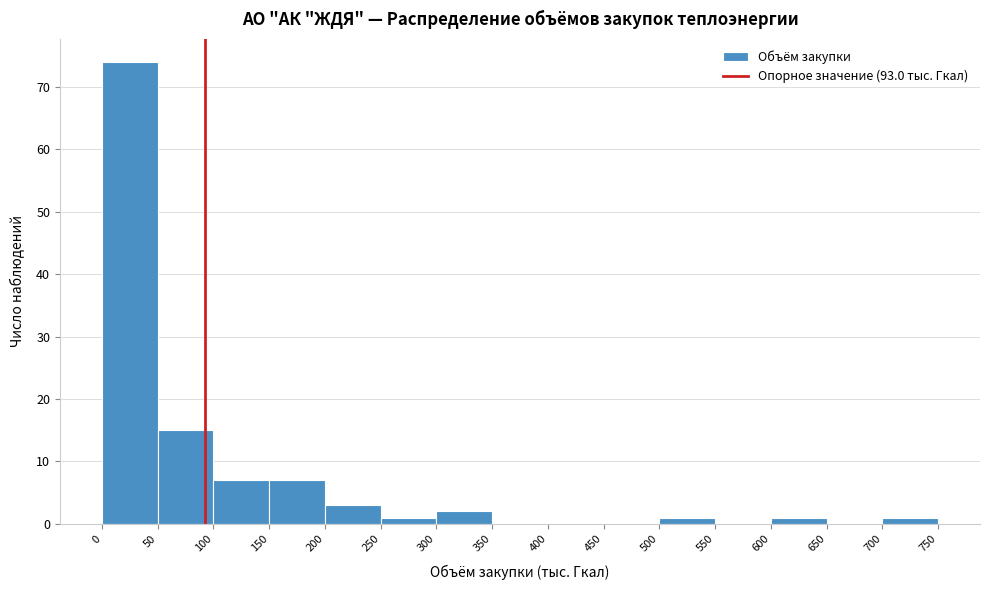

What is the height of the bar covering 100 to 150 on the x-axis? The values are not printed on the chart, so give them approximately, as read against the axis.

7